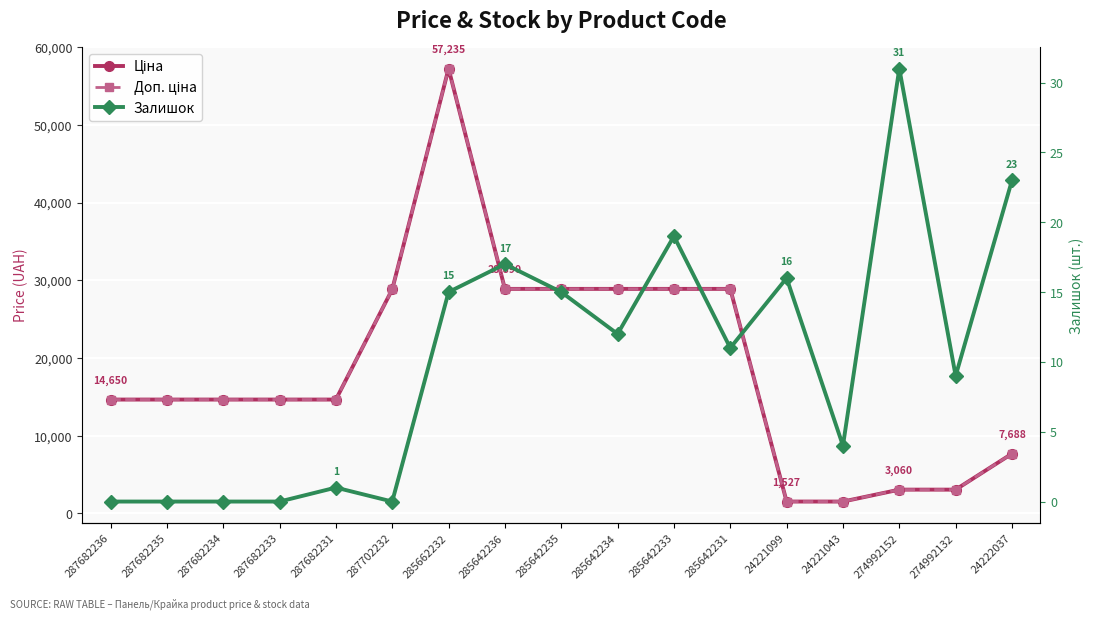

Reading left to right, list all the values displayed in this chart.

Ціна: 287682236=14649.6	287682235=14649.6	287682234=14649.6	287682233=14649.6	287682231=14649.6	287702232=28821.8	285662232=57235.5	285642236=28890.3	285642235=28890.3	285642234=28890.3	285642233=28890.3	285642231=28890.3	24221099=1526.8	24221043=1526.8	274992152=3059.7	274992132=3059.7	24222037=7688.0
Доп. ціна: 287682236=14649.6	287682235=14649.6	287682234=14649.6	287682233=14649.6	287682231=14649.6	287702232=28821.8	285662232=57235.5	285642236=28890.3	285642235=28890.3	285642234=28890.3	285642233=28890.3	285642231=28890.3	24221099=1527.0	24221043=1527.0	274992152=3060.0	274992132=3060.0	24222037=7688.0
Залишок: 287682236=0.0	287682235=0.0	287682234=0.0	287682233=0.0	287682231=1.0	287702232=0.0	285662232=15.0	285642236=17.0	285642235=15.0	285642234=12.0	285642233=19.0	285642231=11.0	24221099=16.0	24221043=4.0	274992152=31.0	274992132=9.0	24222037=23.0